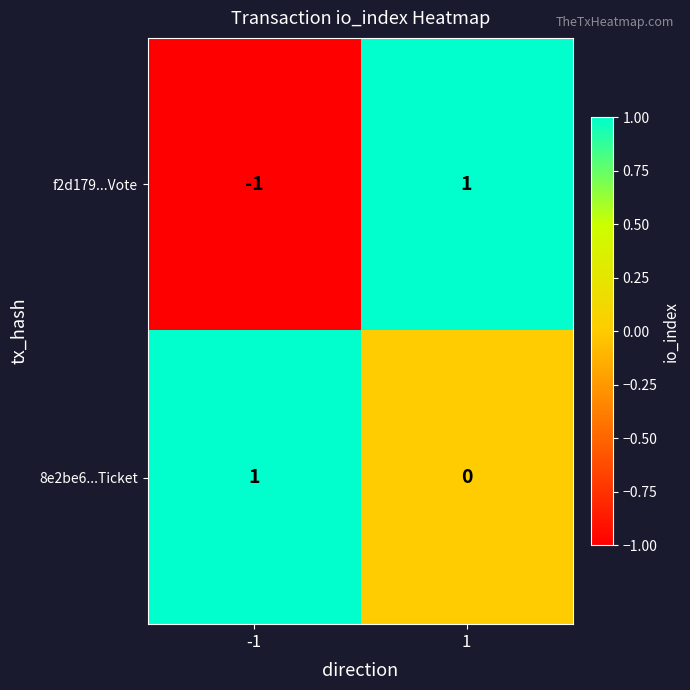

Which series has the widest spread of values?

f2d179...Vote